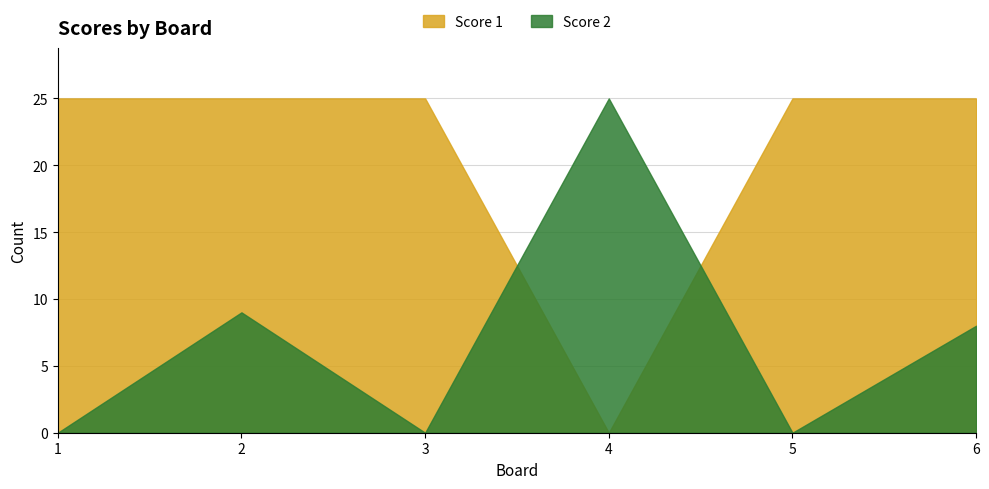

Where is Score 1 nearest to the value 12?

4